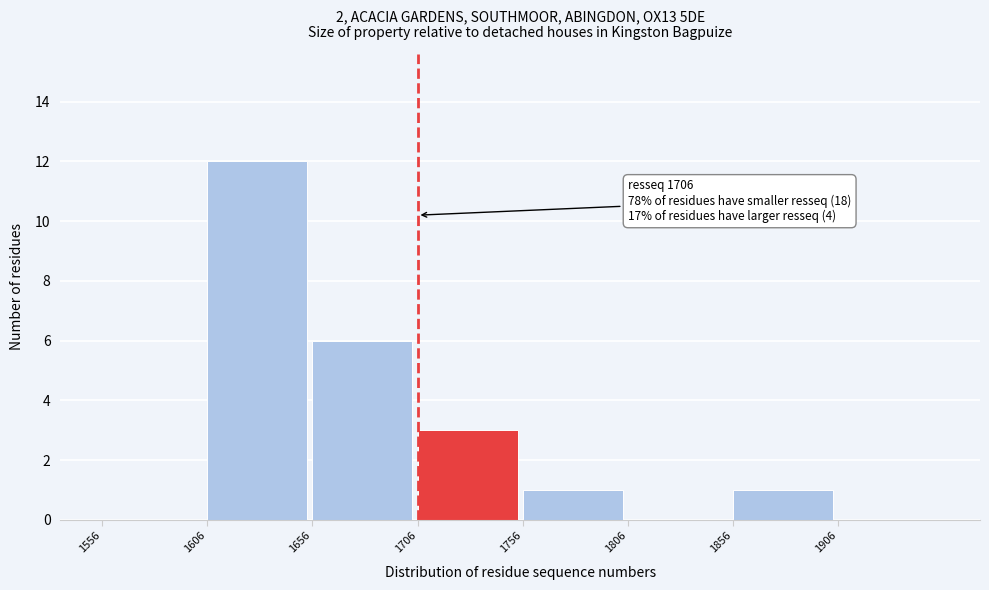

Over which range of the x-axis is the bar tallest?

1606 to 1656